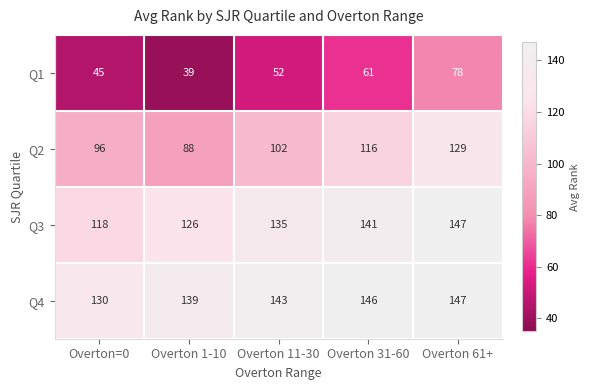

At how many categories does at least one series exceed 51?

5